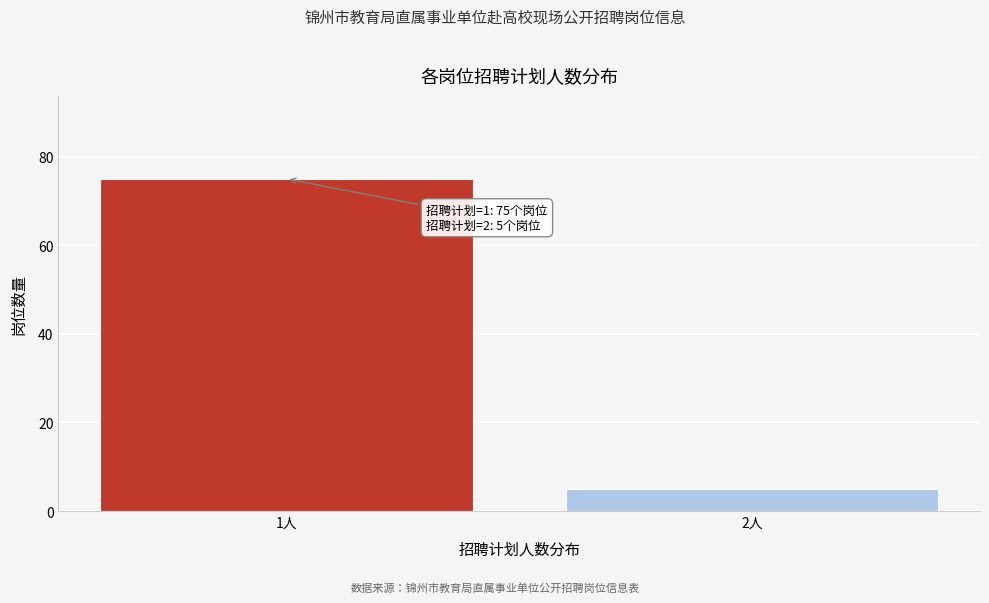

Reading left to right, what are all the values shown in this chart?

1人=75	2人=5